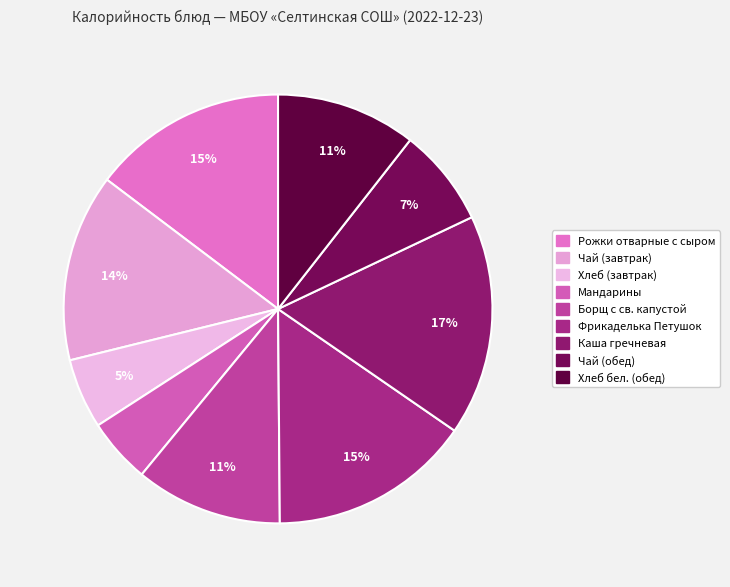

Combined, do Чай (завтрак) and Борщ с св. капустой account for over 50%?

No